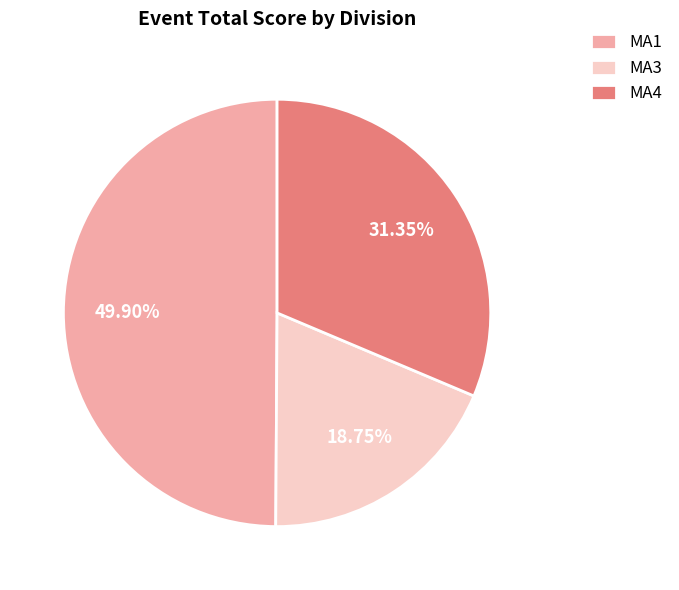

Does MA3 represent more than half of the total?

No